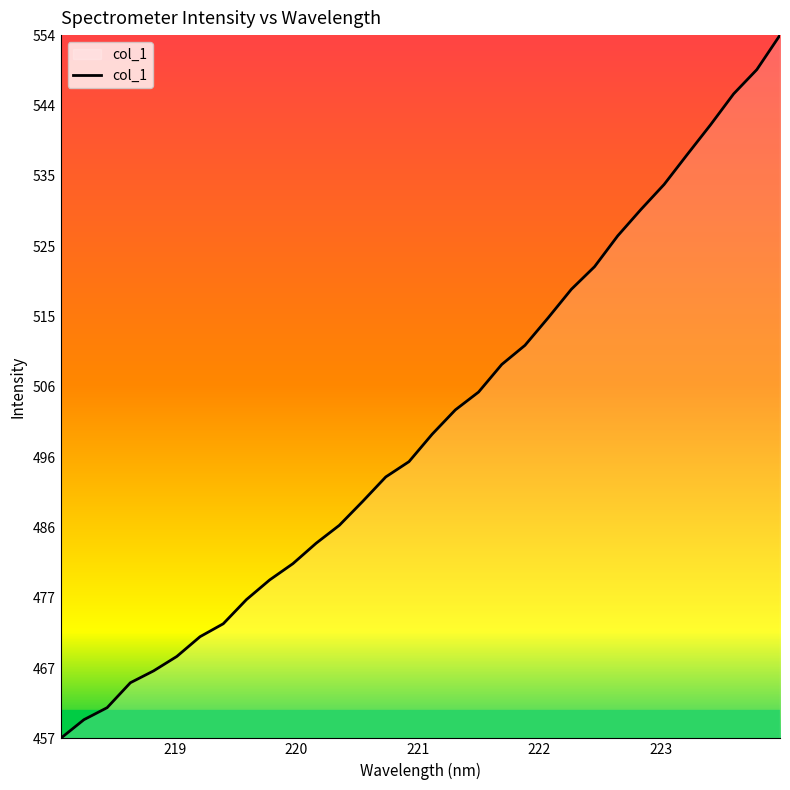

What is the greatest value displayed?

554.1